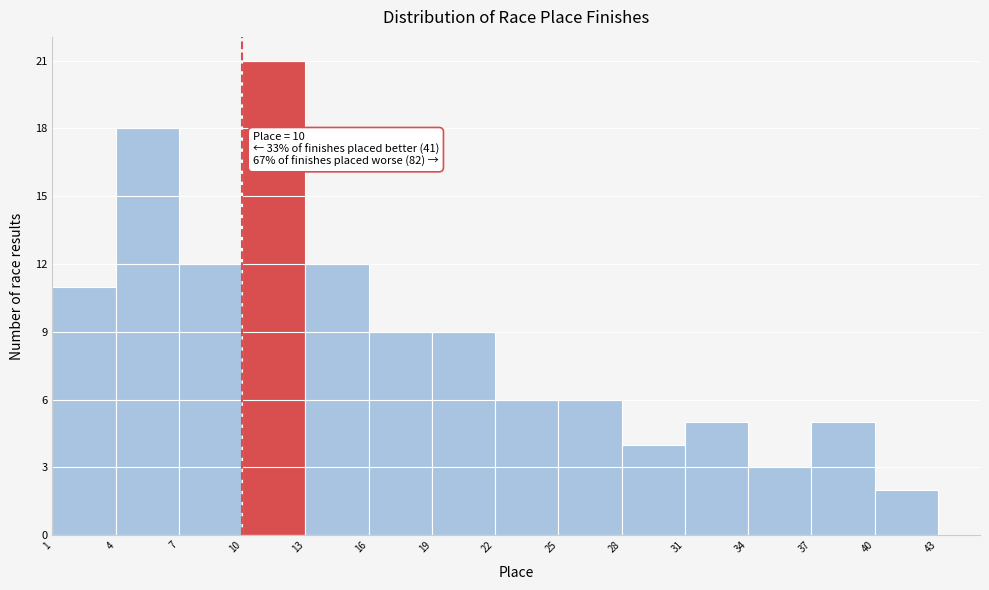

Which range on the x-axis has the tallest bar?

10 to 13